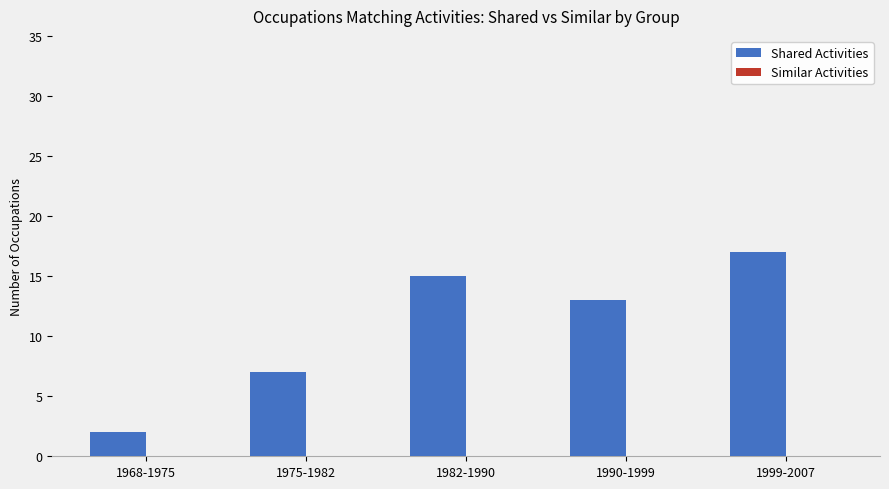

What is the label of the 4th bar from the right?

1975-1982